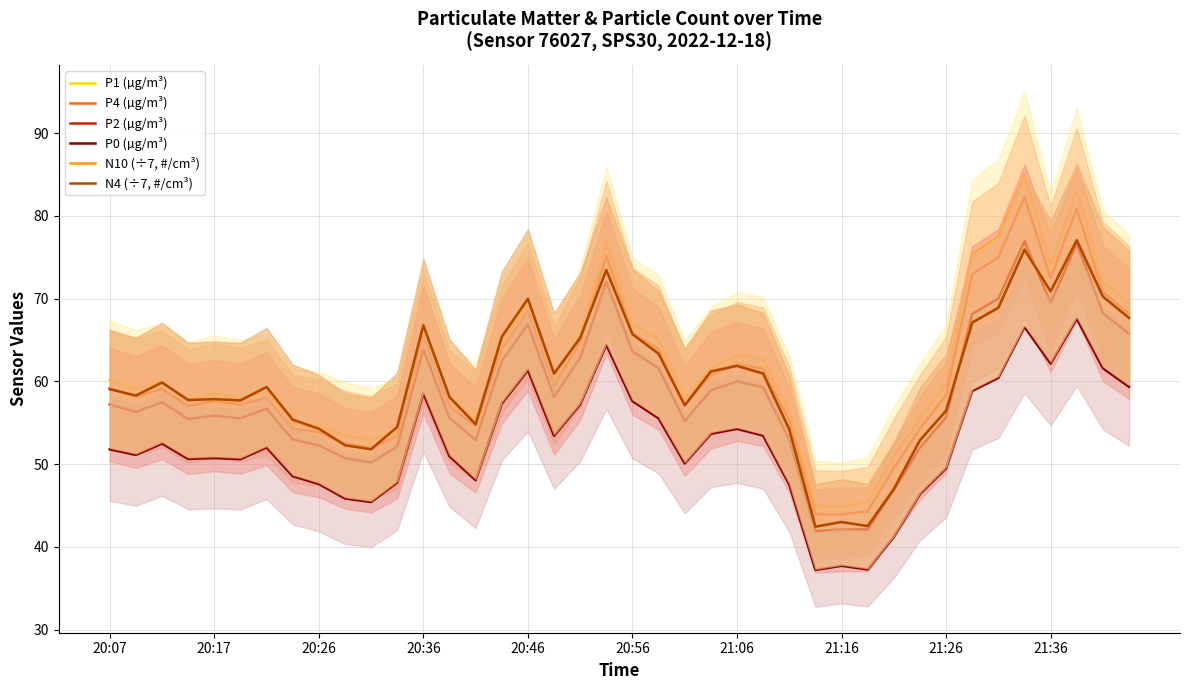

Count the number of data series in this chart.

6